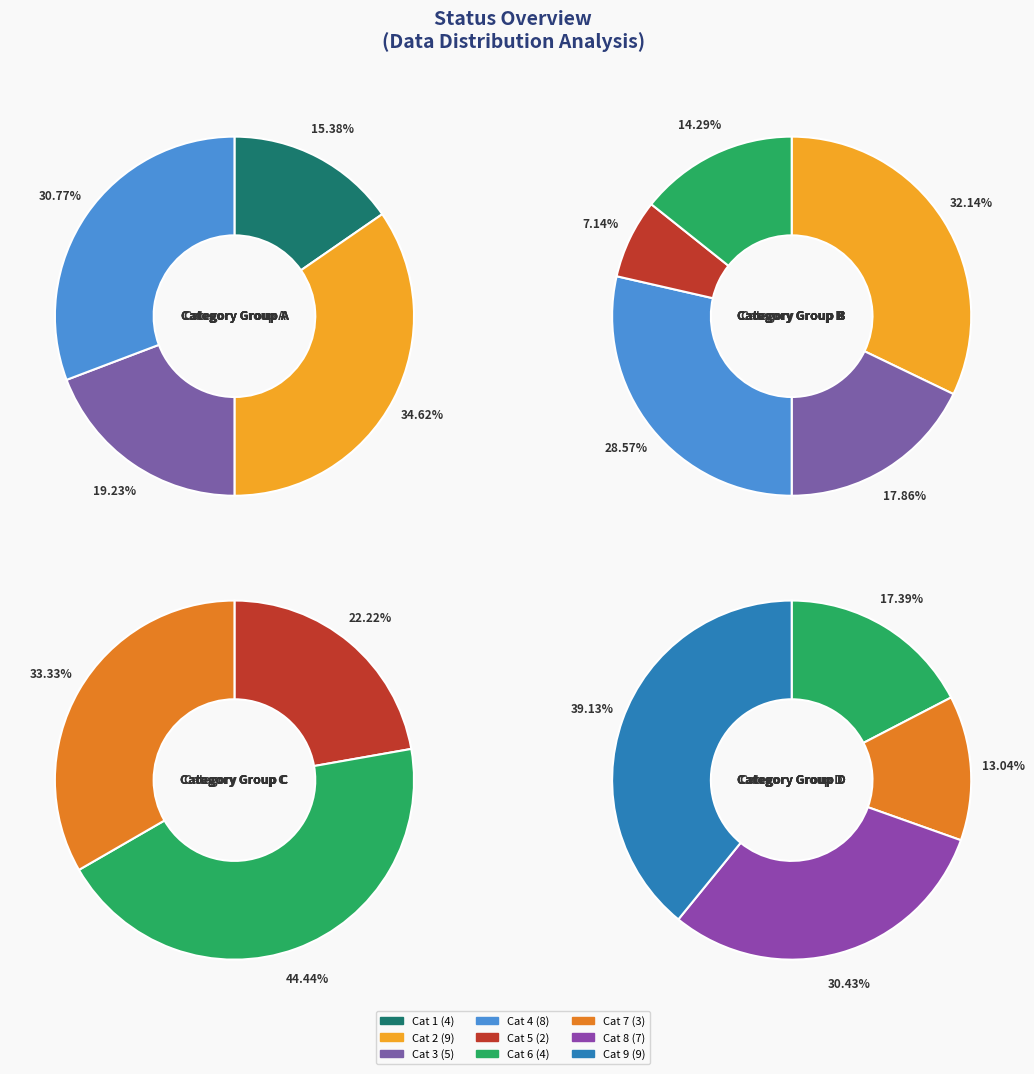

The 7 slice represents 1% of the pie. True or false?

False